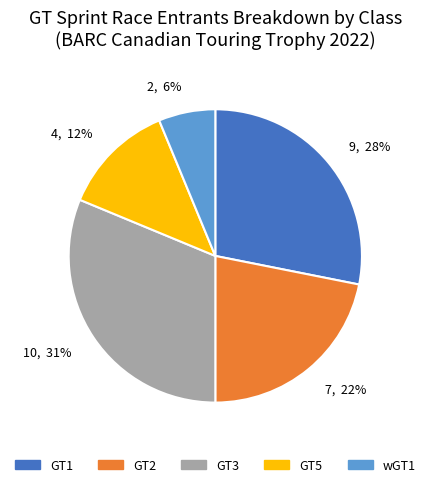

Which slice is the smallest?

2, 6%